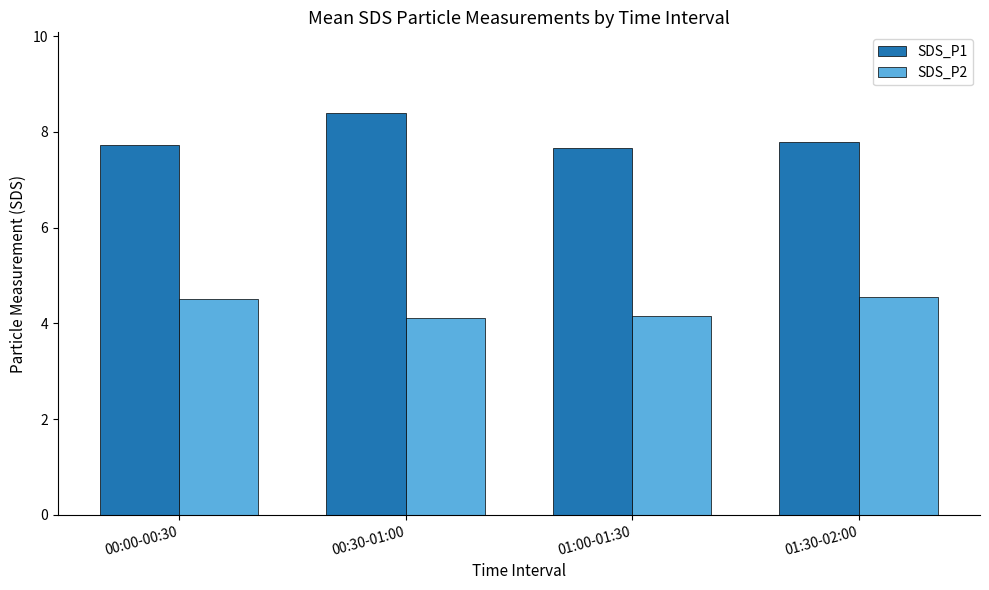

What is the value of the SDS_P2 bar at the 4th from the left?

4.6